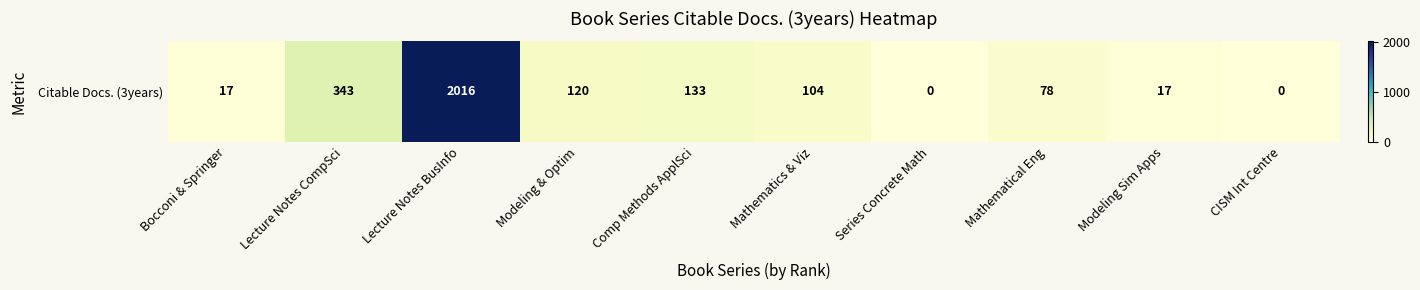

What is the difference between the second highest and second lowest values?

343